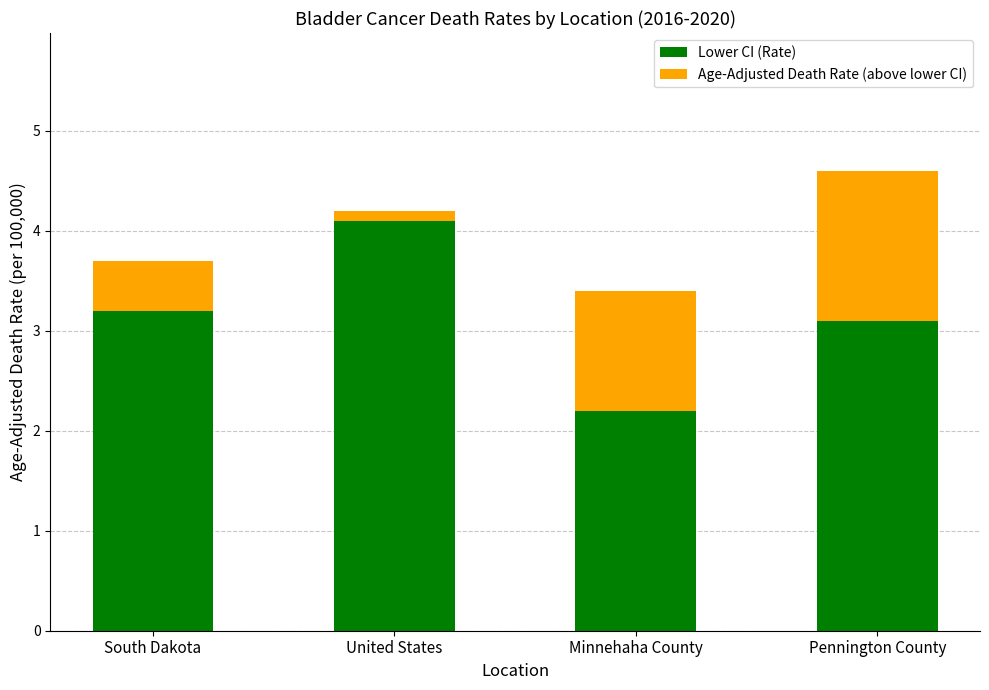

True or false: Lower CI (Rate) has a value of 3.1 at Pennington County.

True